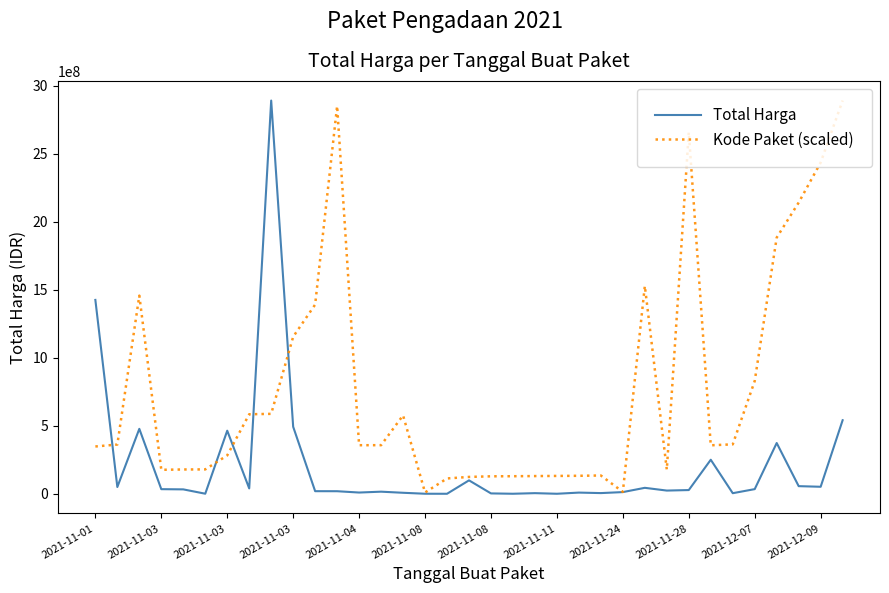

True or false: Total Harga has more than 1 points higher than both neighbors.

True